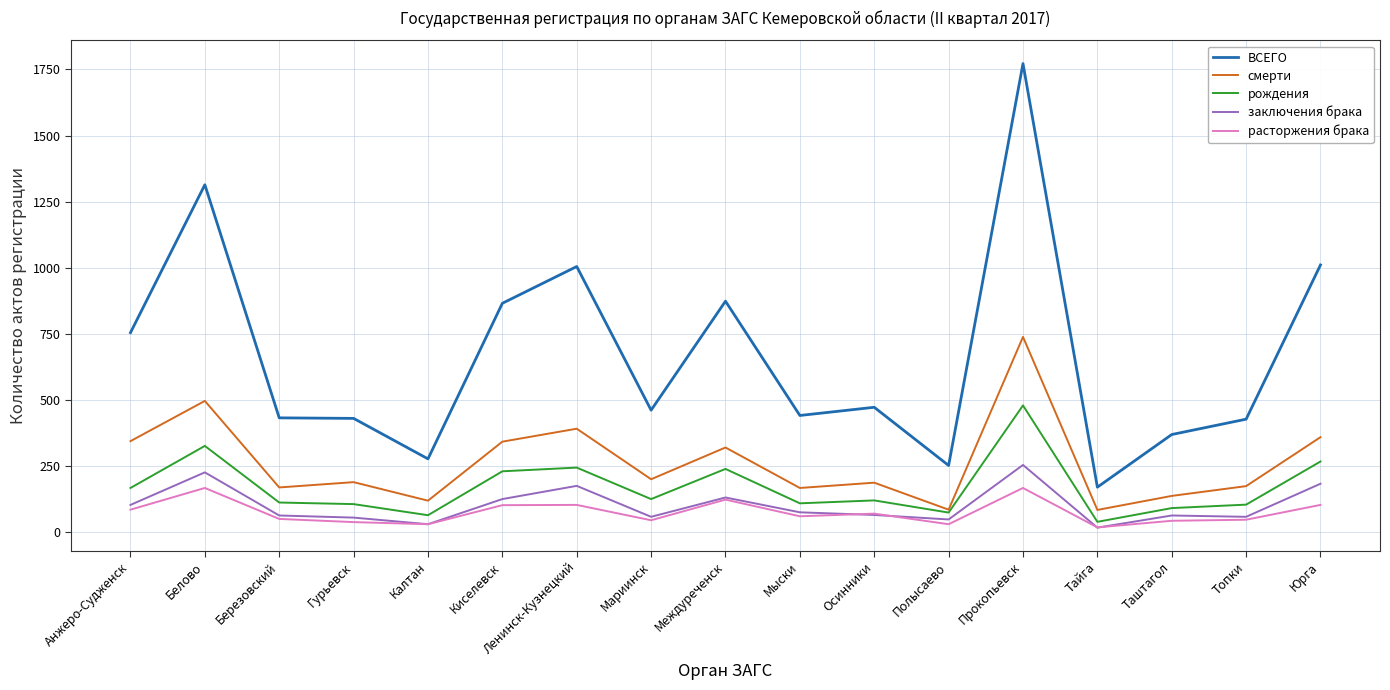

True or false: заключения брака and смерти intersect in this chart.

False